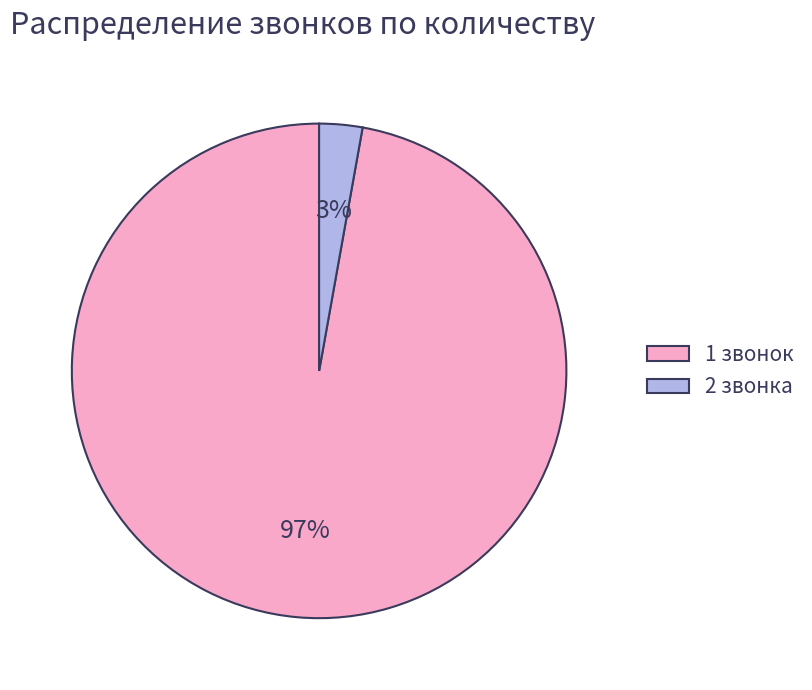

Between 2 звонка and 1 звонок, which is larger?

1 звонок